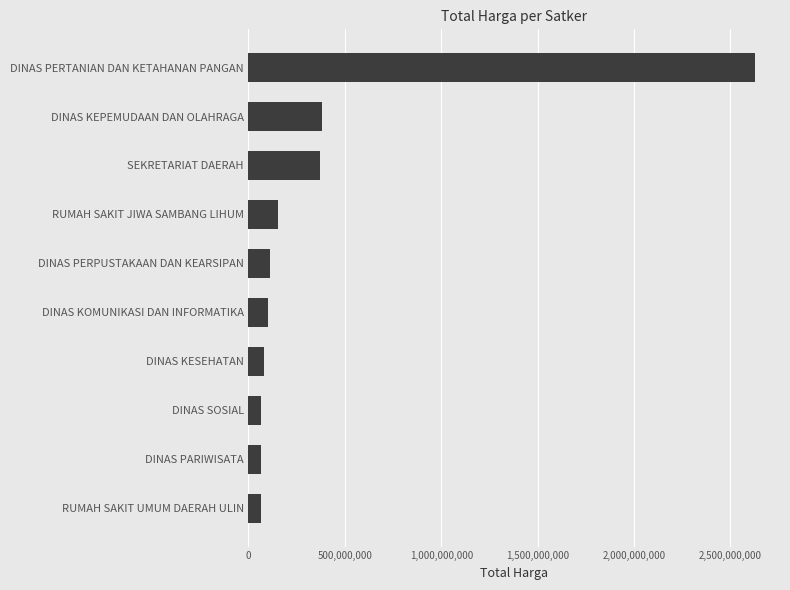

What is the label of the 9th bar from the bottom?

DINAS KEPEMUDAAN DAN OLAHRAGA